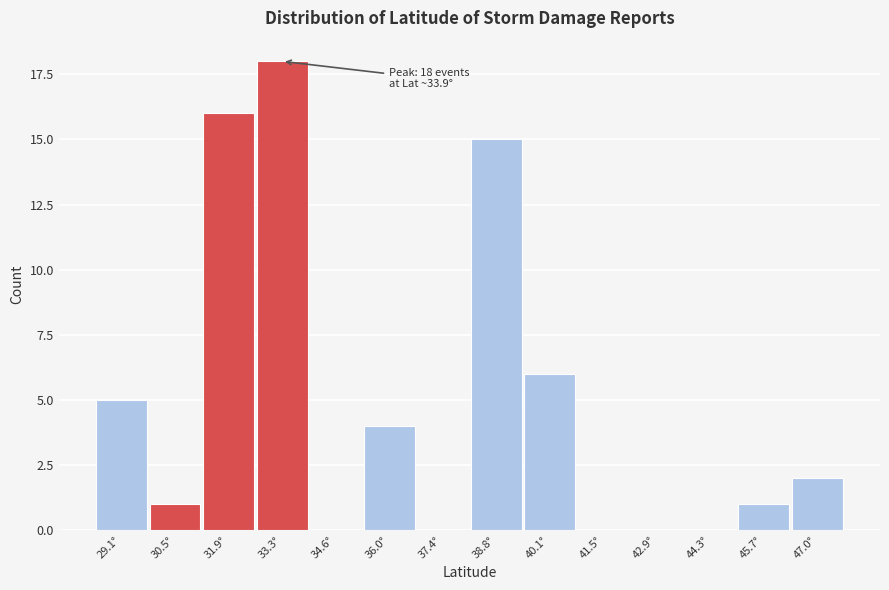

Reading left to right, extract all data points from this chart.

29.1°=5	30.5°=1	31.9°=16	33.3°=18	34.6°=0	36.0°=4	37.4°=0	38.8°=15	40.1°=6	41.5°=0	42.9°=0	44.3°=0	45.7°=1	47.0°=2